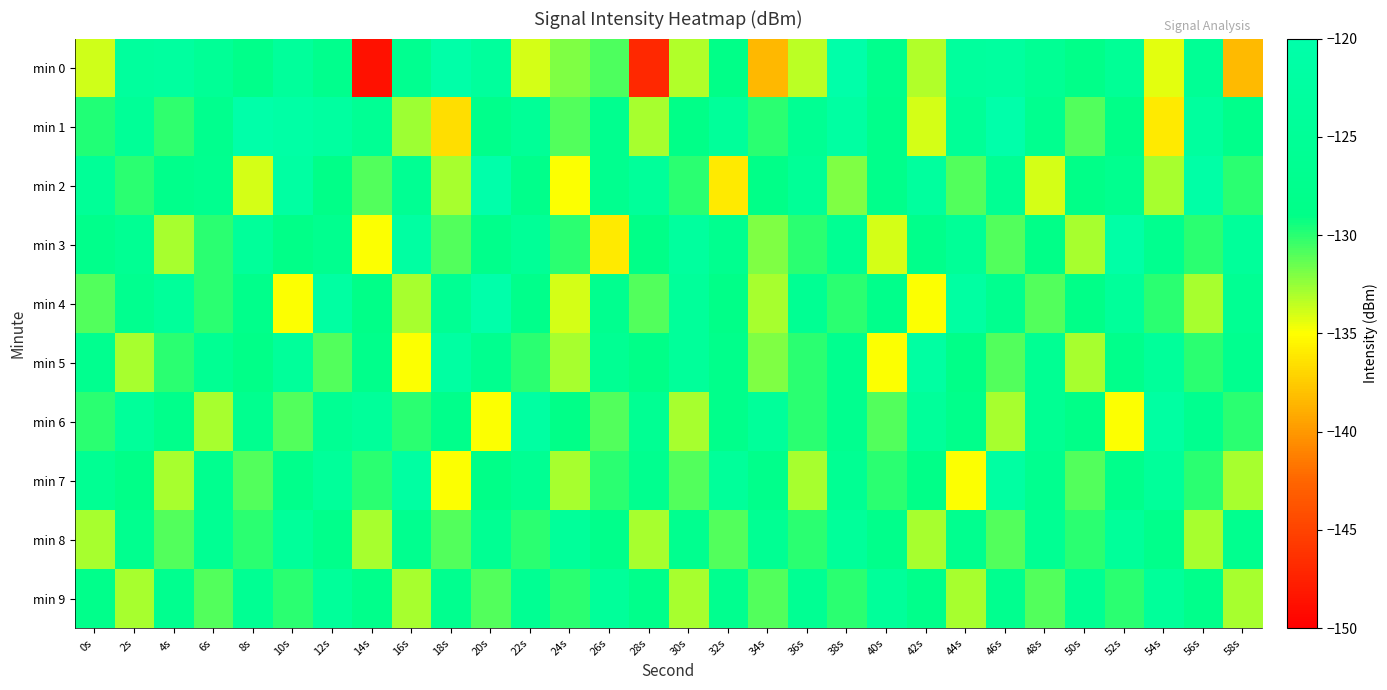

What is the total value across all series at 50s?

-1299.8